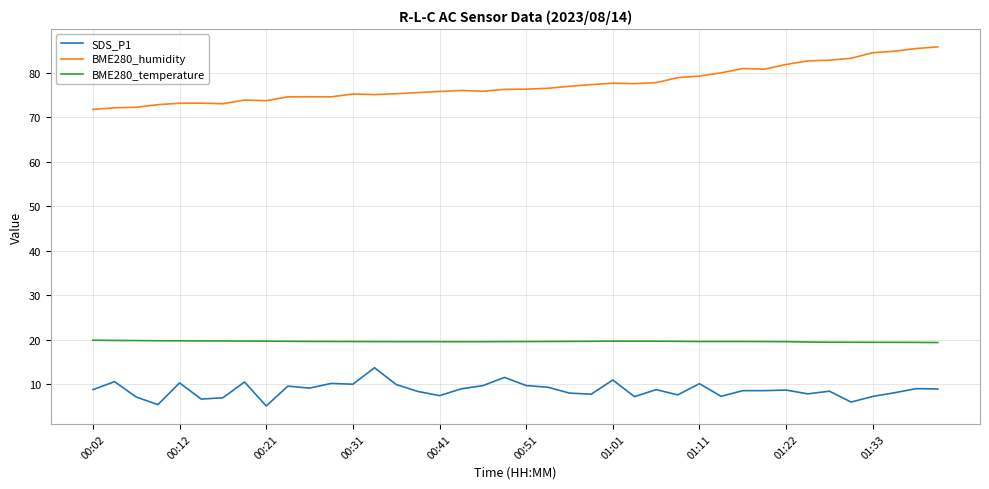

List the series in order of their overall mean, highest first.

BME280_humidity, BME280_temperature, SDS_P1